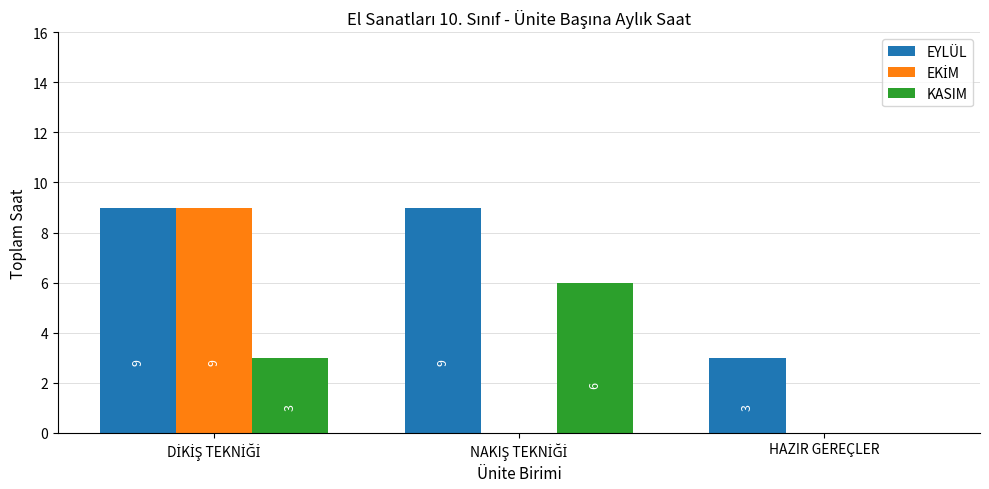

What is the average value of the EYLÜL series?

7